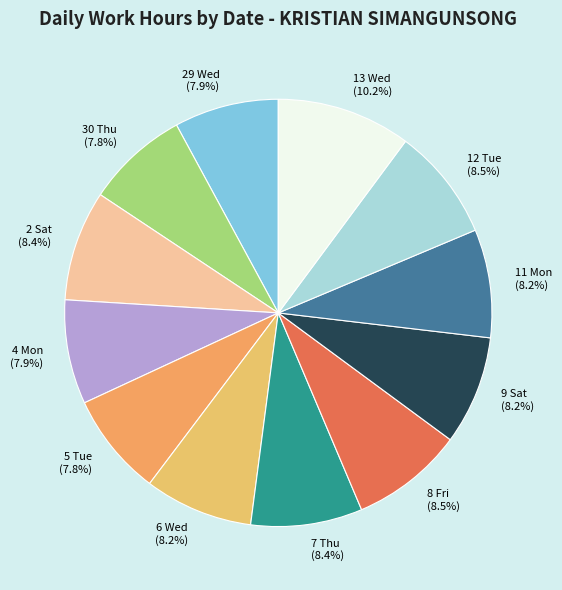

Combined, do 6 Wed and 29 Wed account for over 50%?

No